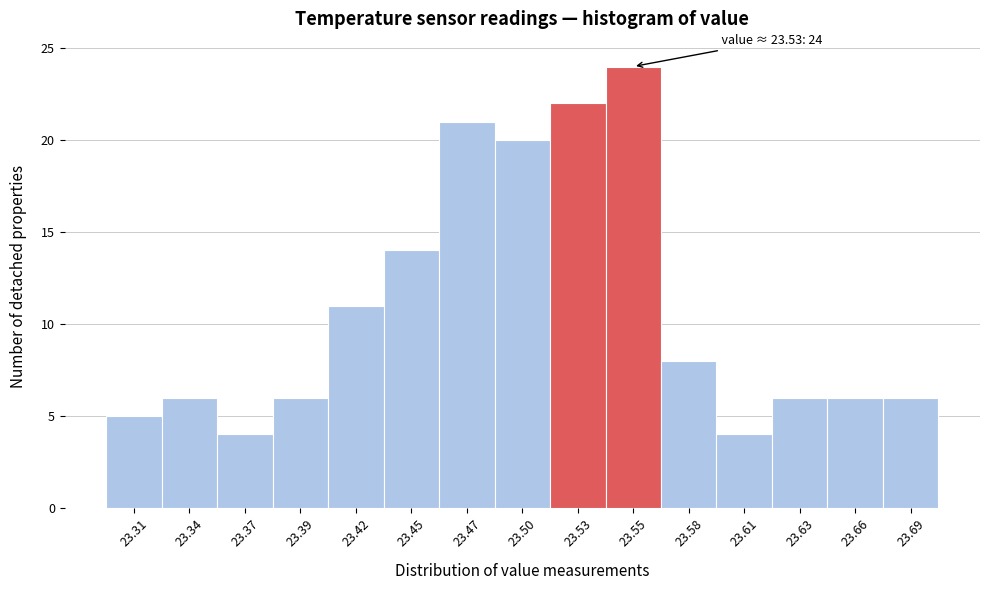

Over which range of the x-axis is the bar tallest?

23.540 to 23.565